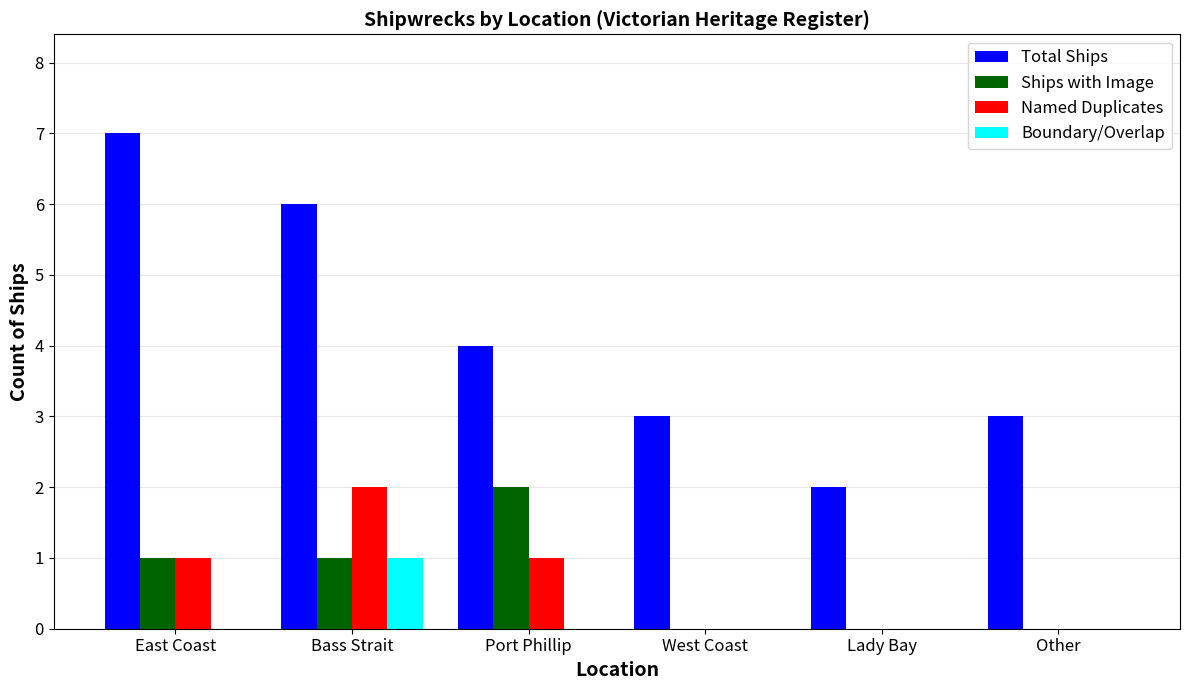

True or false: Boundary/Overlap has a value of 1 at Bass Strait.

True